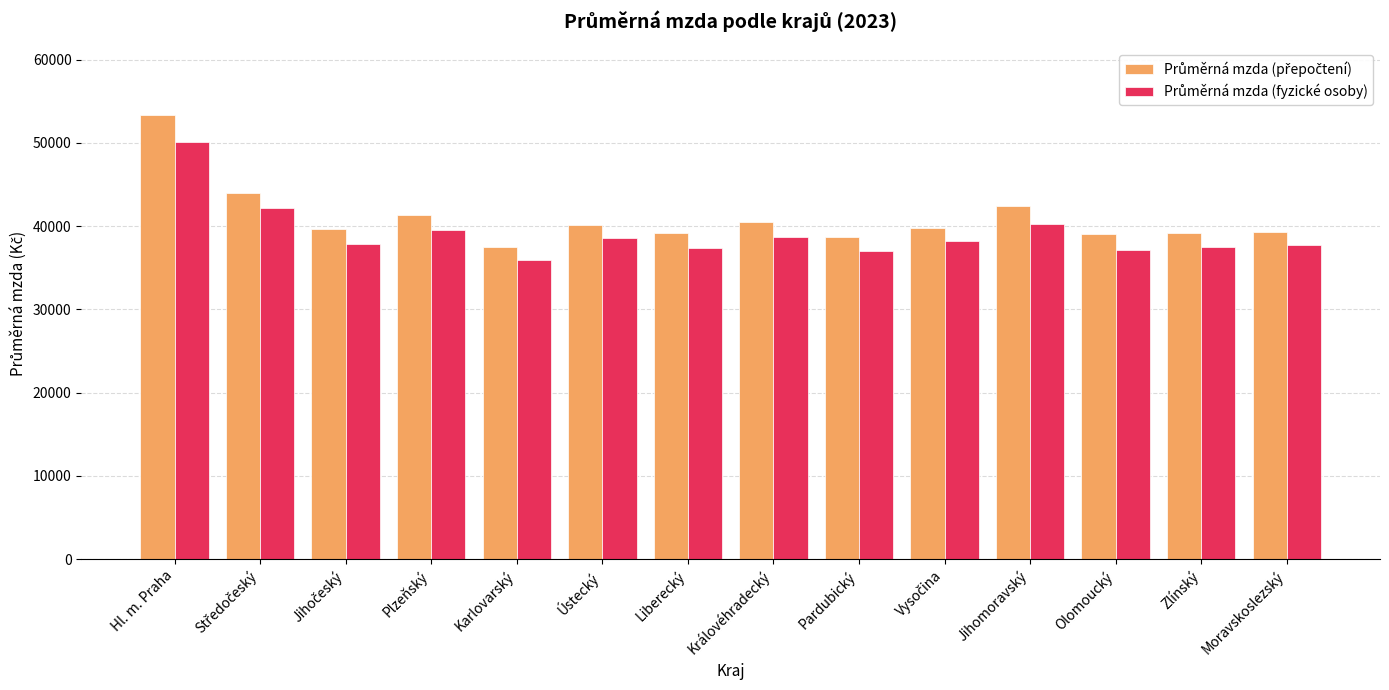

What is the minimum value shown in the chart?

35881.4